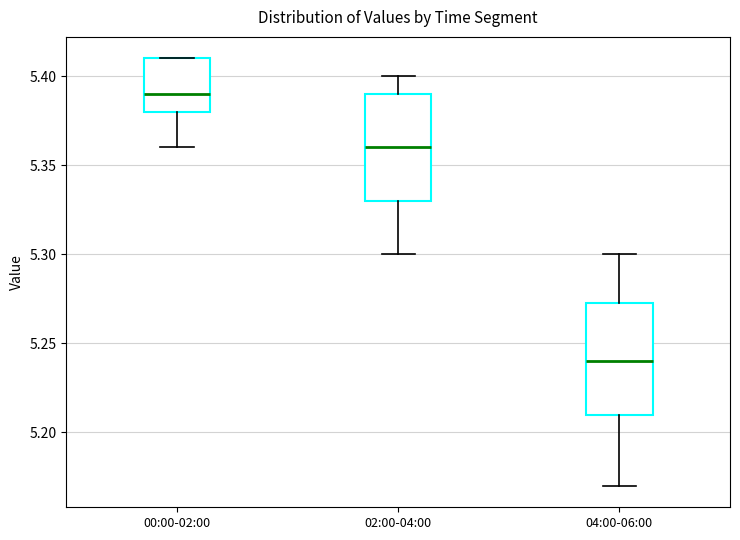

Which box has the highest median line?

00:00-02:00